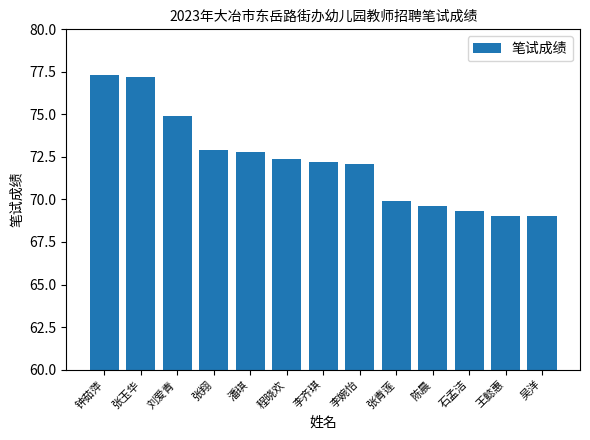

How many data points are less than 72?

5